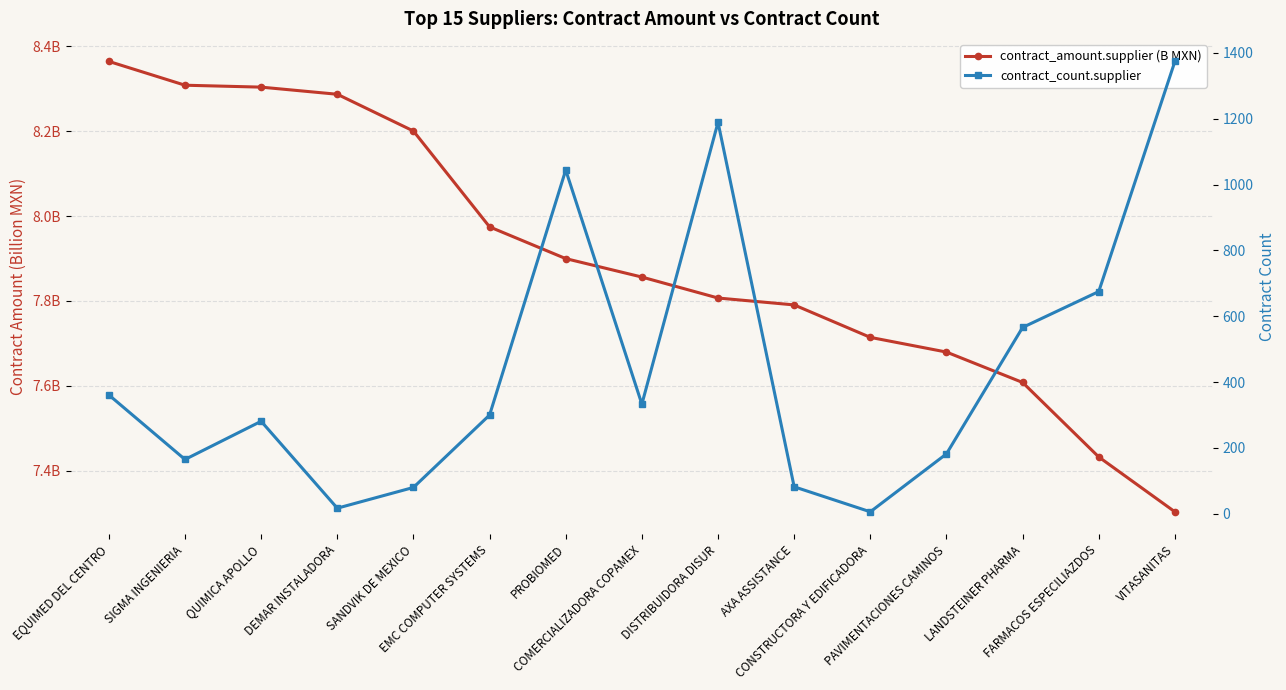

What is the lowest value of the contract_count.supplier series?

6.0